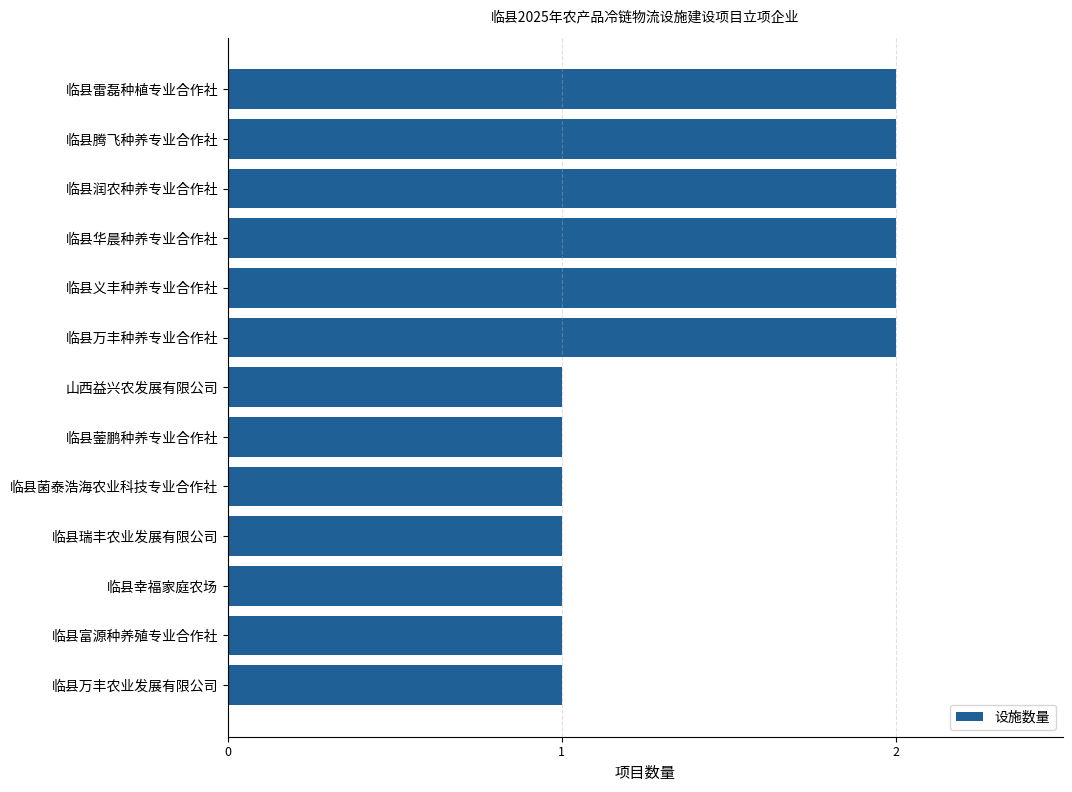

What is the smallest value displayed?

1